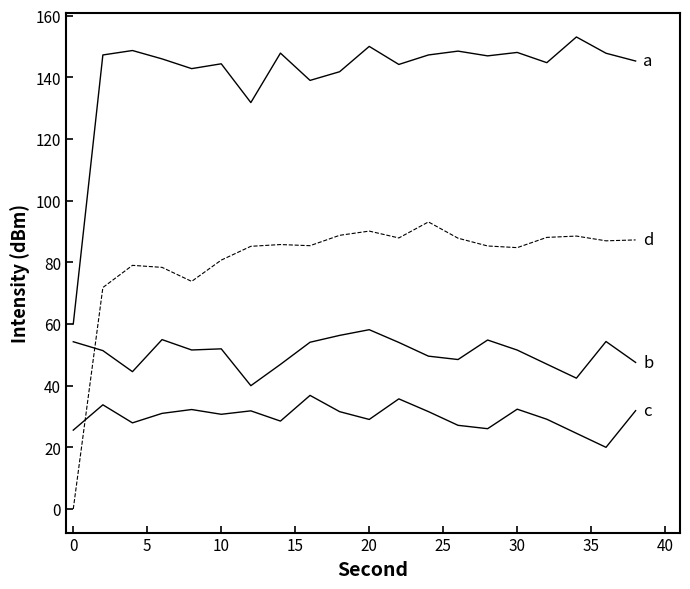

Is this an area chart (filled region under the line)?

No